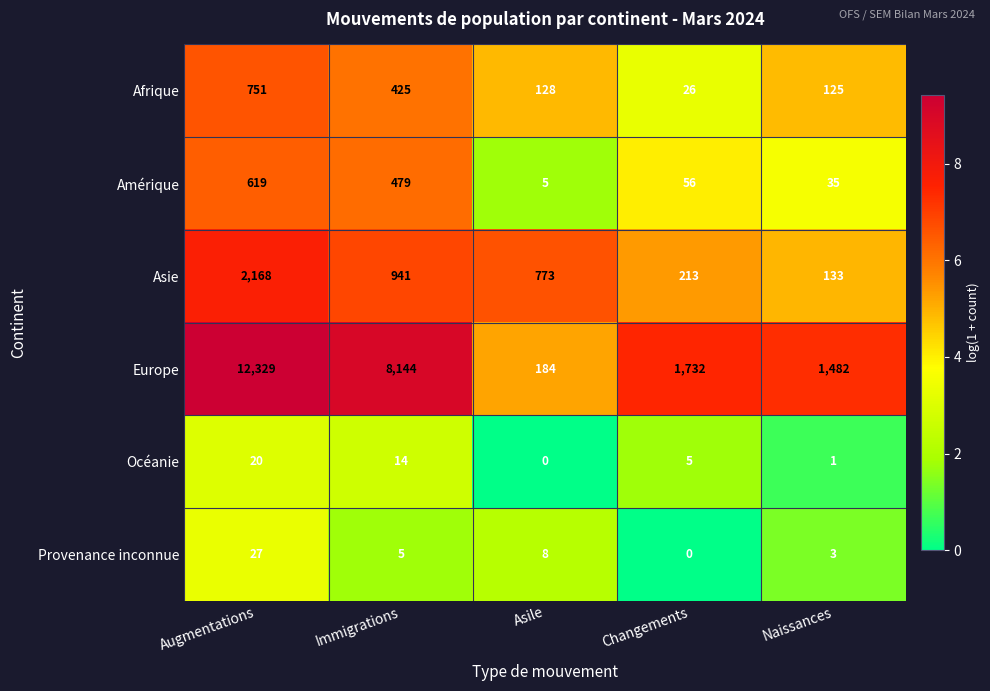

At which category is the sum across all series the highest?

Augmentations